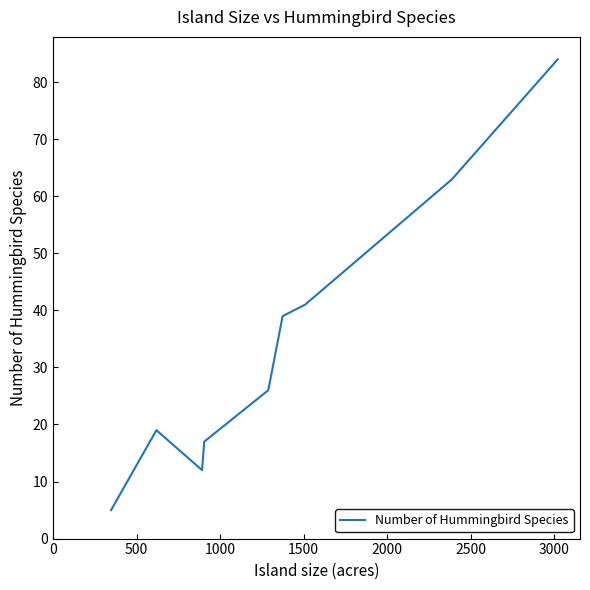

What is the minimum value shown in the chart?

5